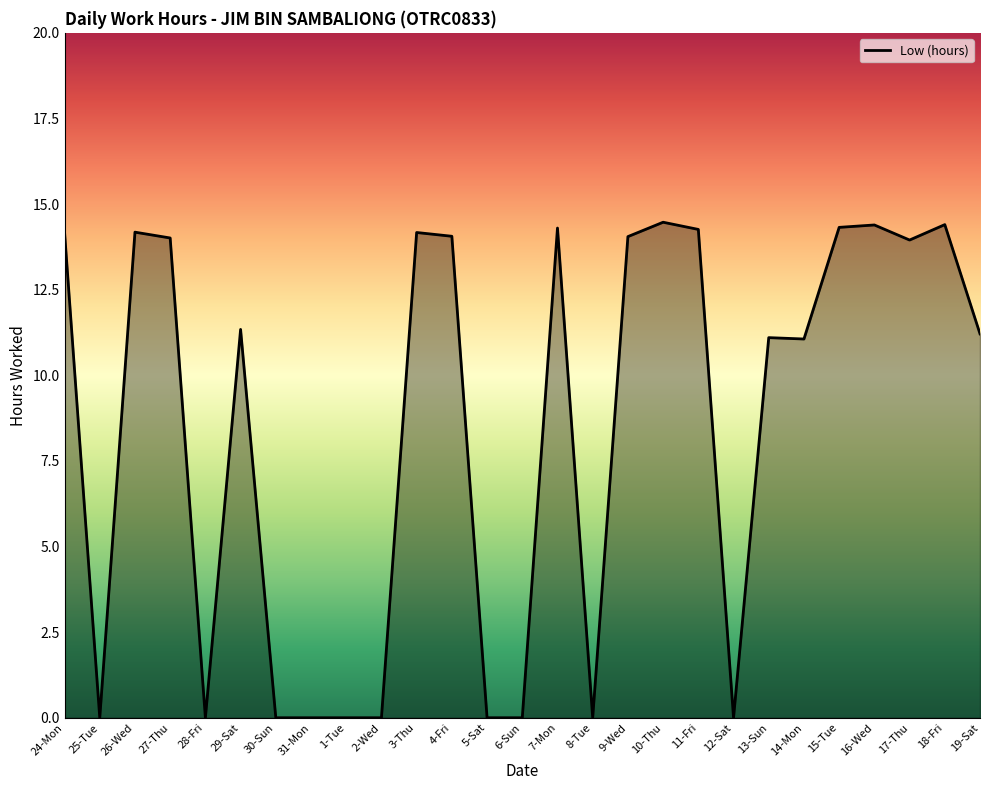

The value at 18-Fri is 14.4. True or false?

True